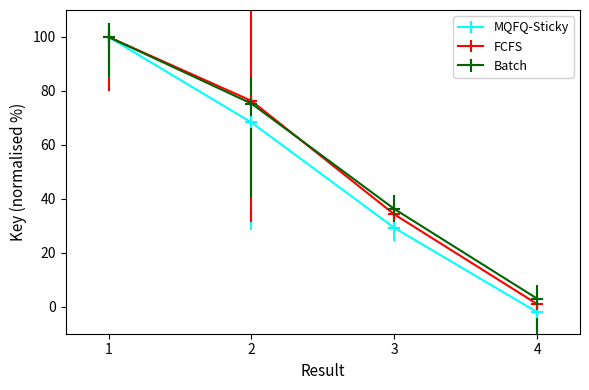

What is the sum of all MQFQ-Sticky values?

195.6